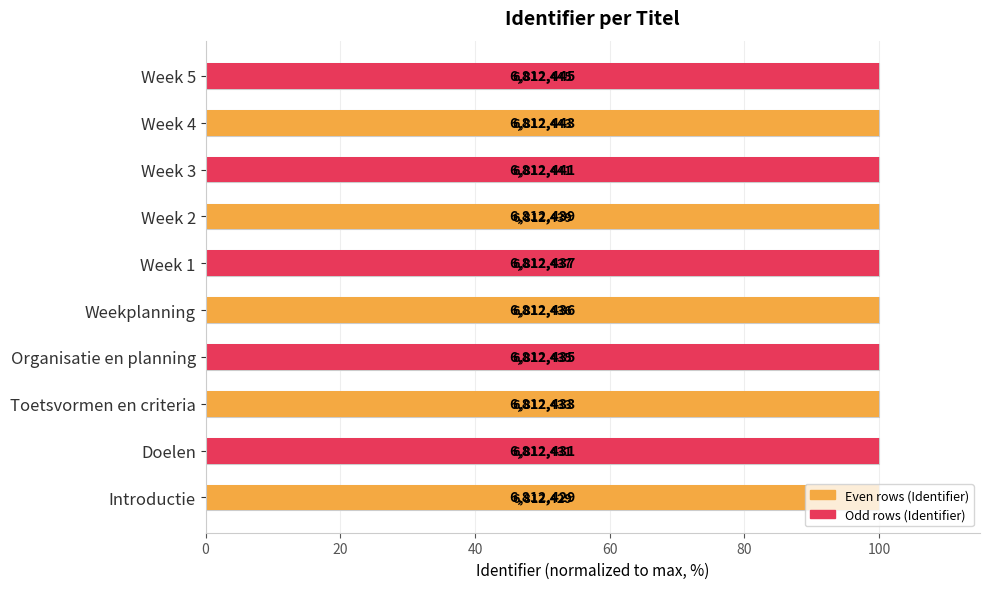

What position from the right is Week 5?

1